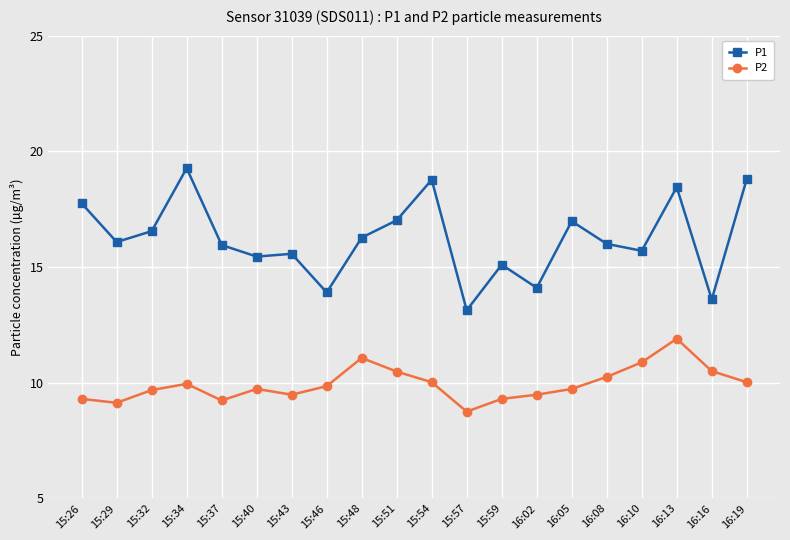

How many series are shown in this chart?

2